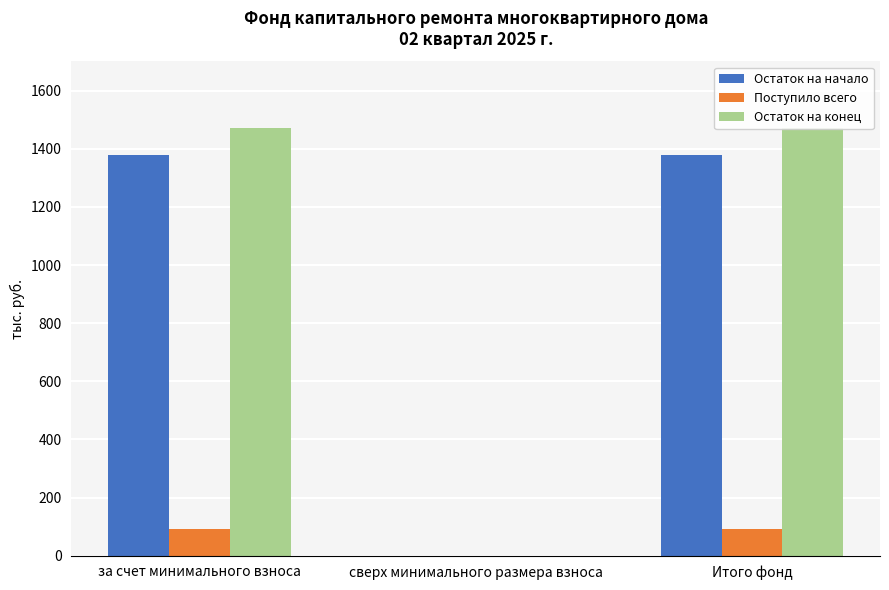

What are all the series names shown in the legend?

Остаток на начало, Поступило всего, Остаток на конец